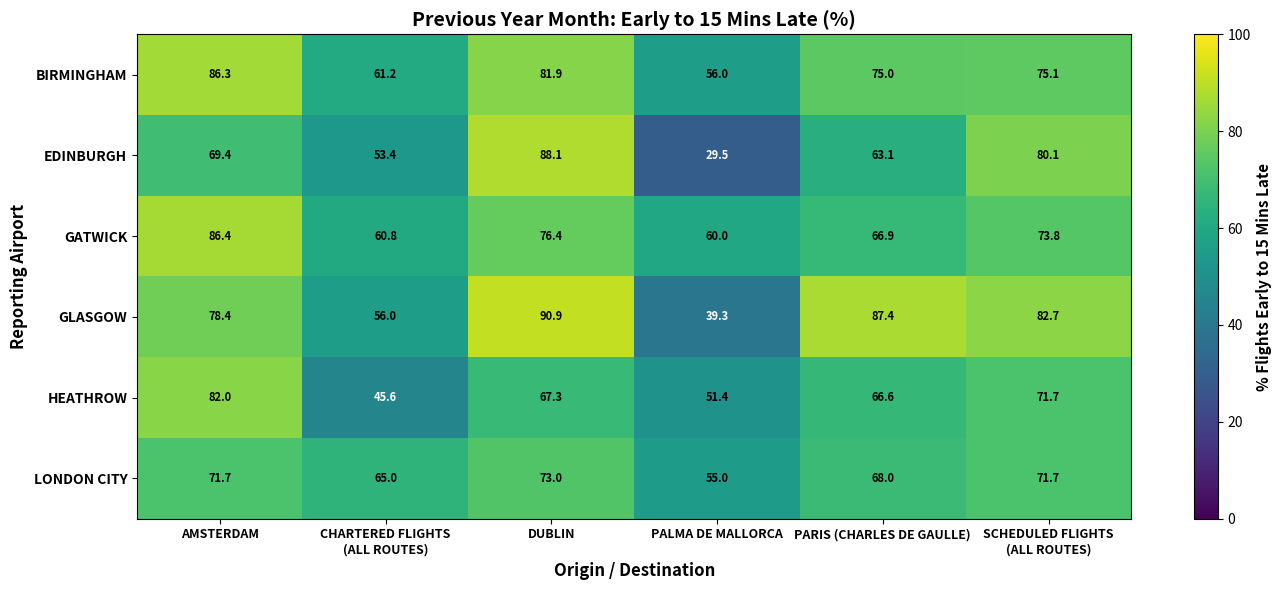

How many categories are shown in the chart?

6